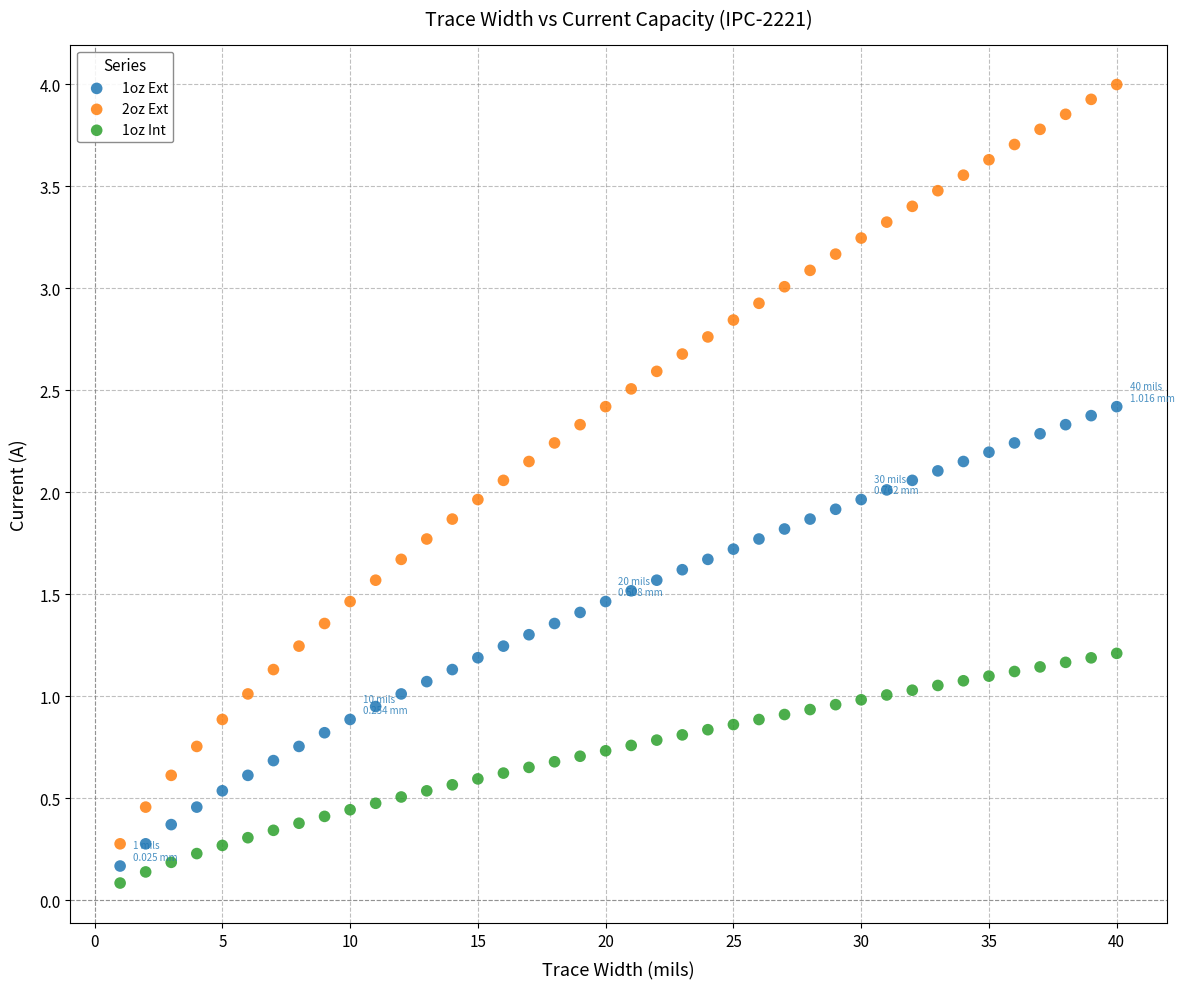

Which series has the largest Y range (max minus min)?

2oz Ext